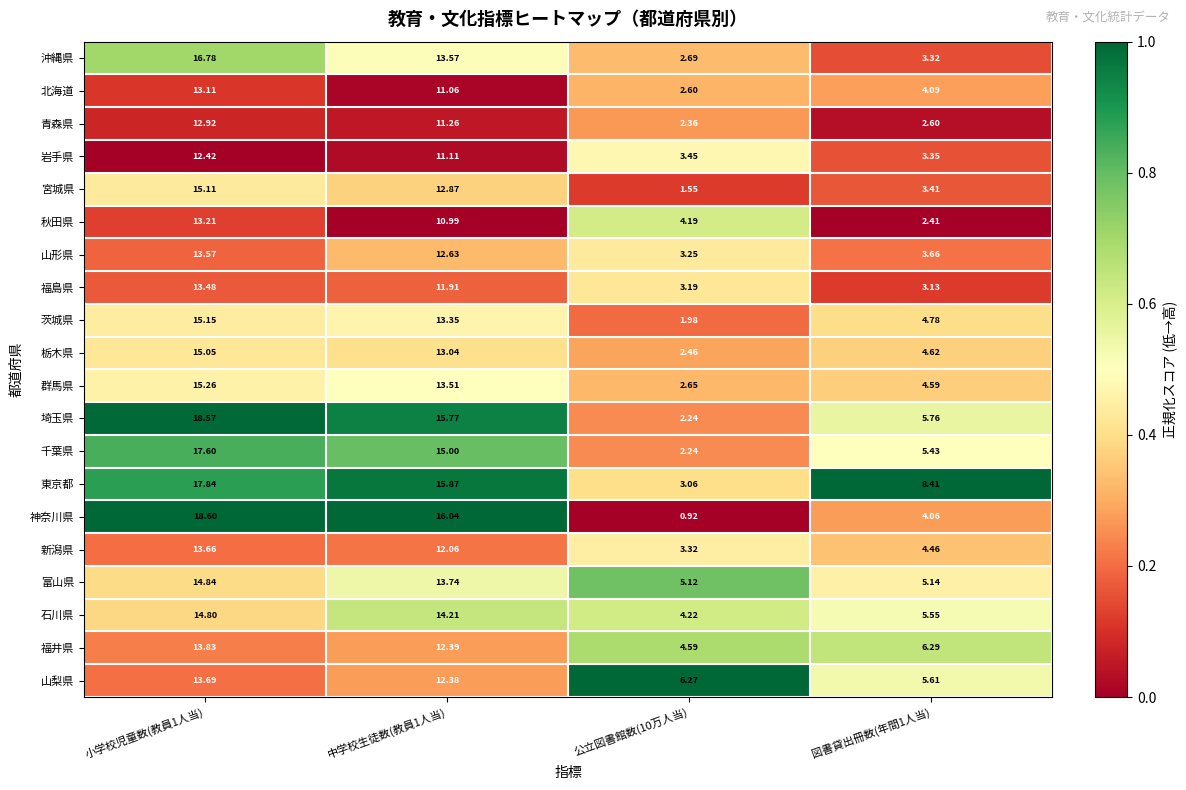

At how many categories does at least one series exceed 0?

4